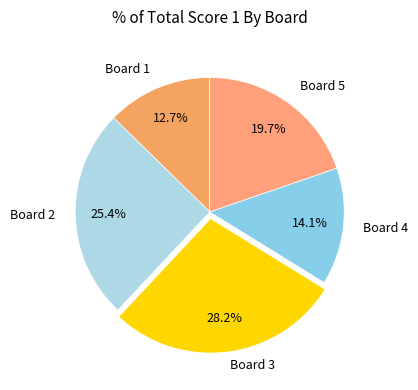

To the nearest percent, what is the difference between the largest and smallest slice percentages?

15%